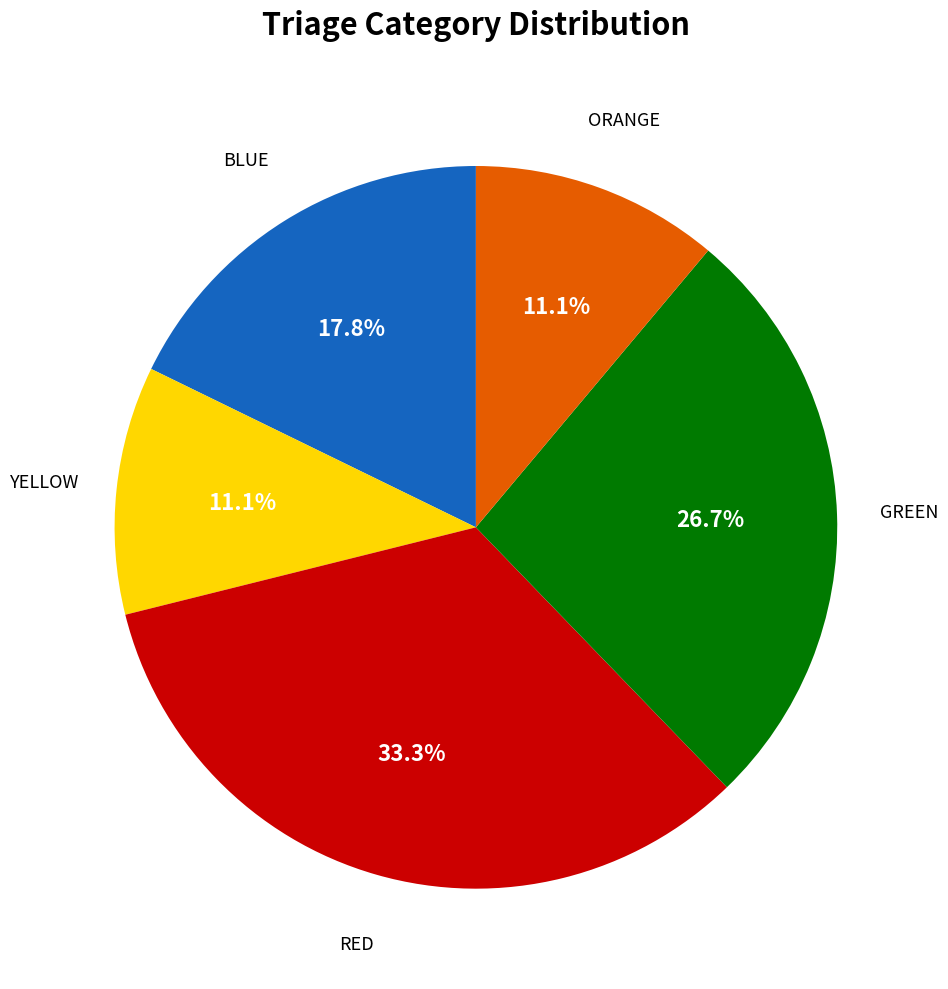

Is there a majority slice in this chart?

No